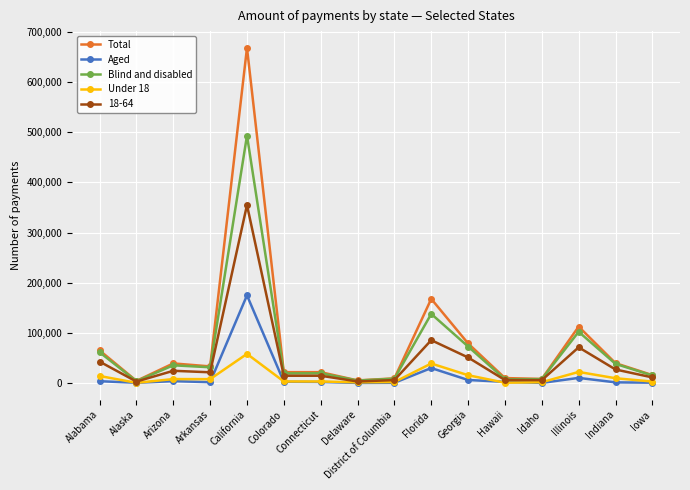

Which series has the largest total across all categories?

Total